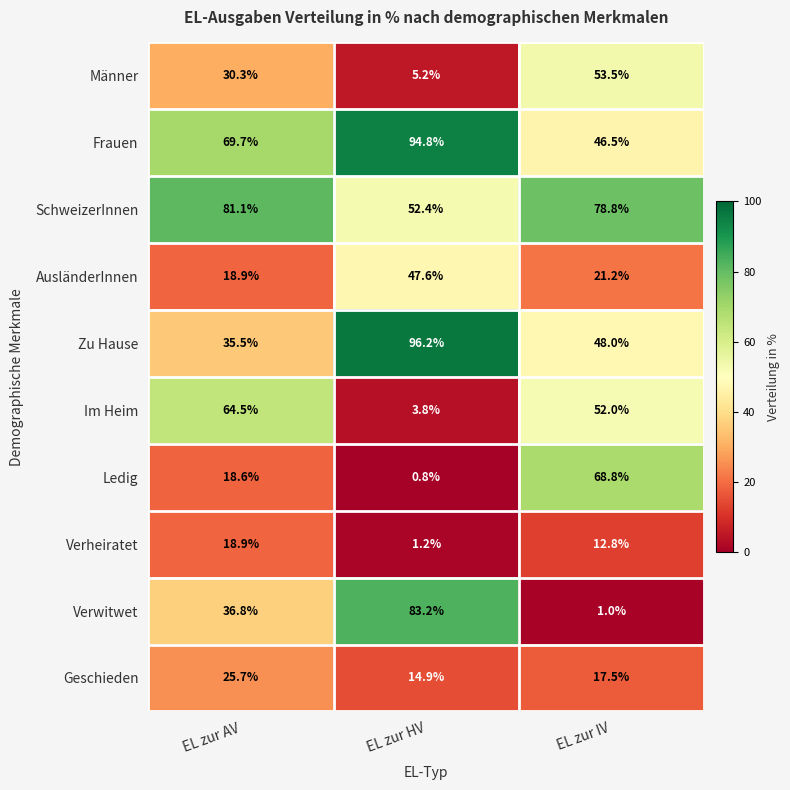

What is the difference between the Geschieden values at EL zur HV and EL zur AV?

10.8